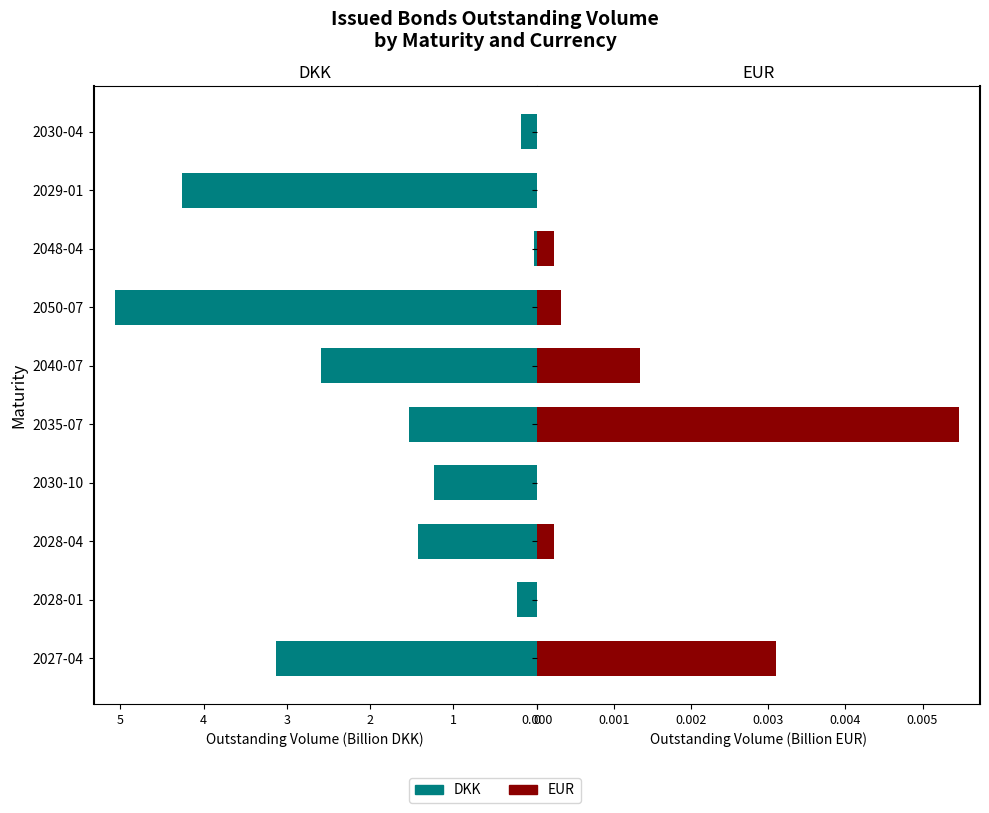

What is the difference between the DKK values at 2027-04 and 2048-04?

3.1